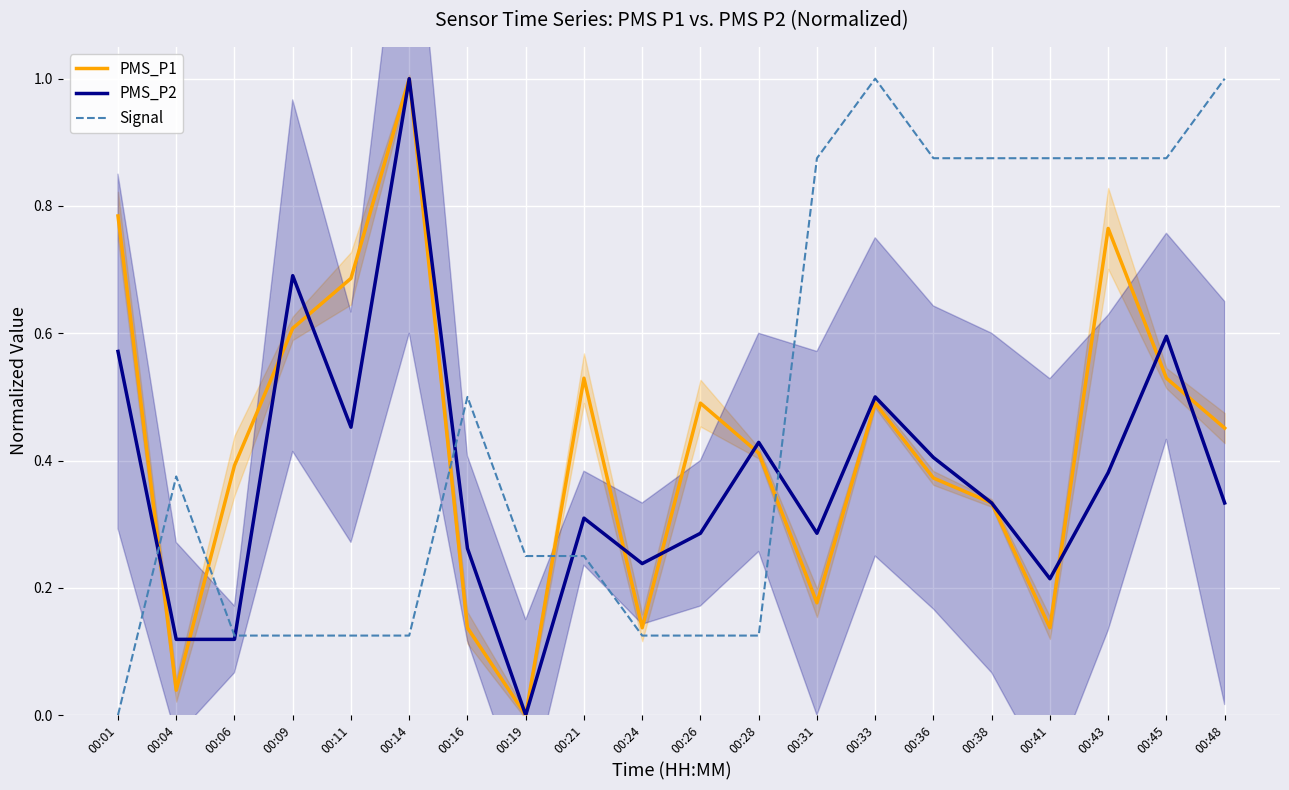

At which category does PMS_P1 reach its first local peak?

00:14